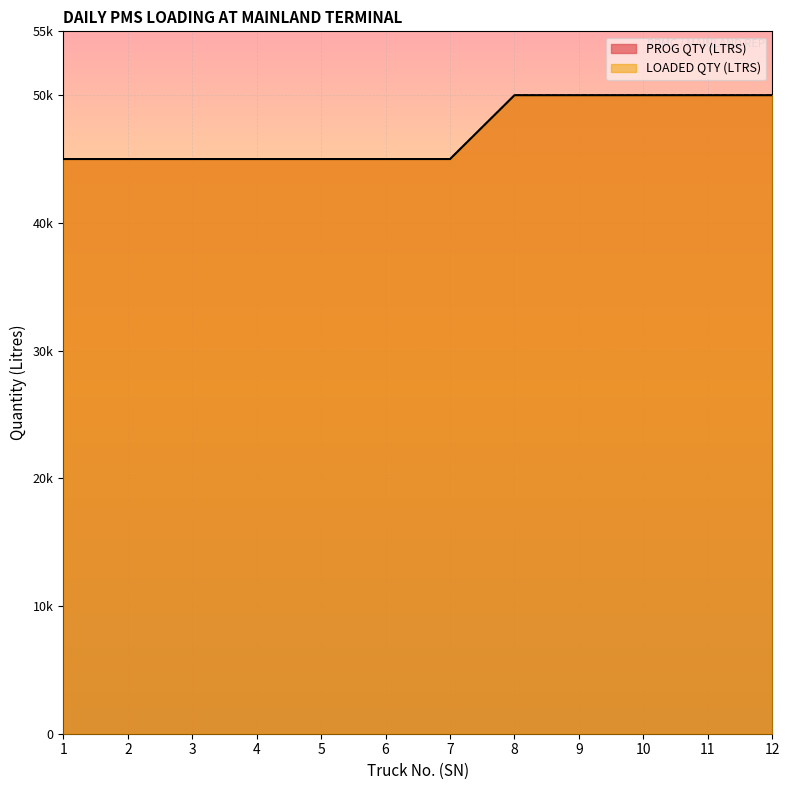

Which category has the highest value in the LOADED QTY (LTRS) series?

8